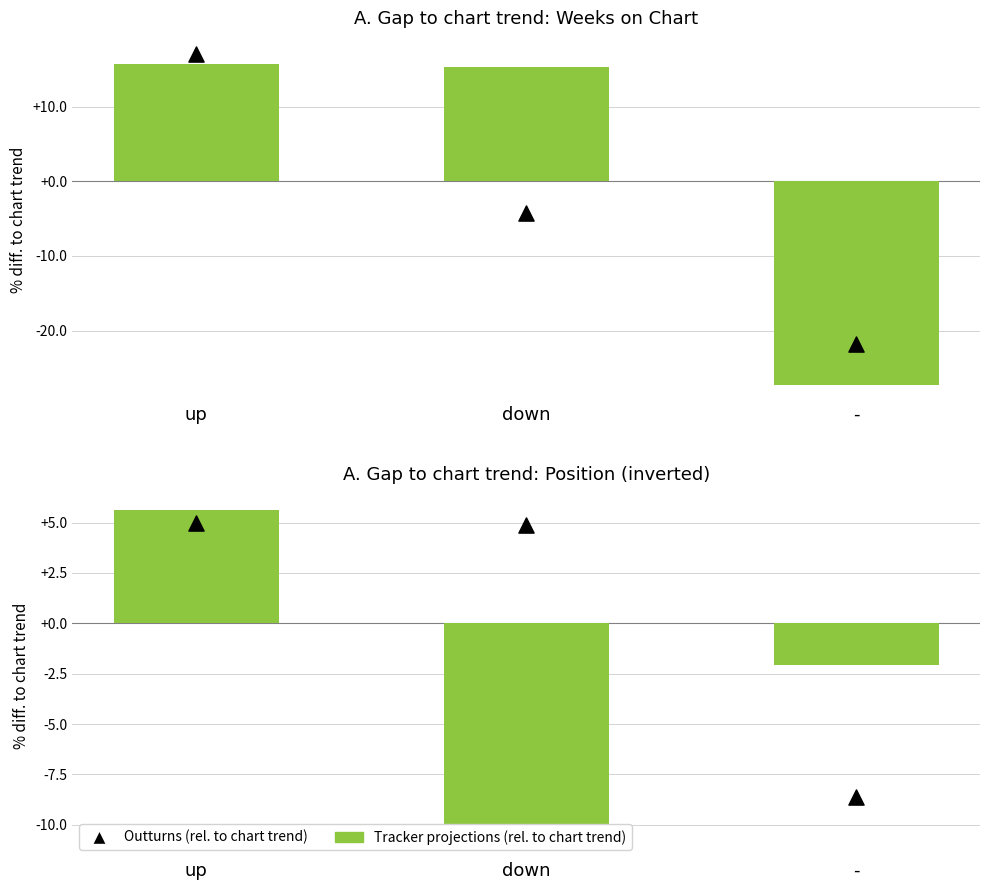

At how many categories does at least one series exceed 1?

2